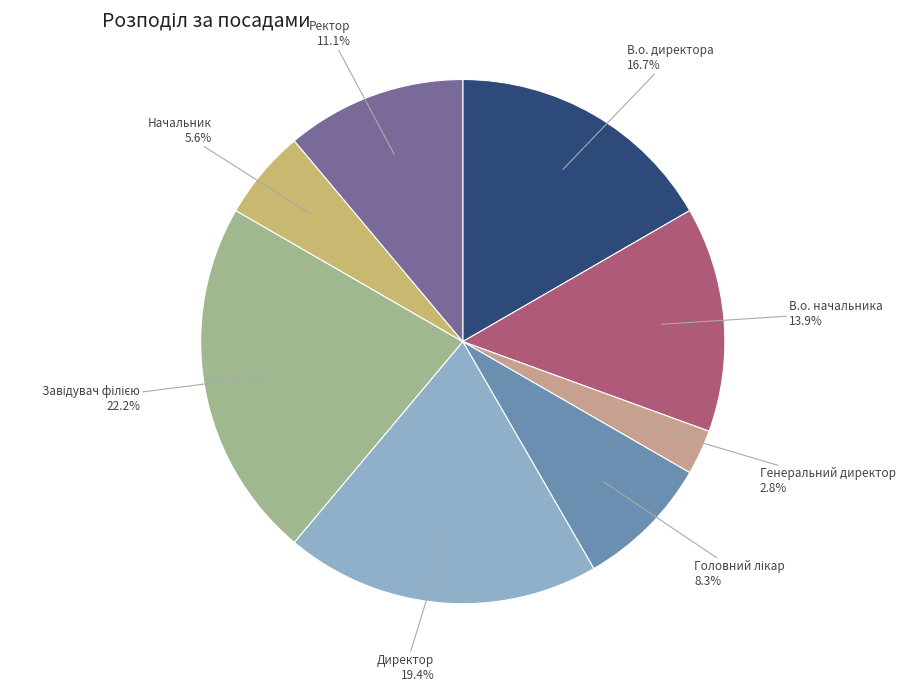

Is there any slice that represents more than half of the pie?

No